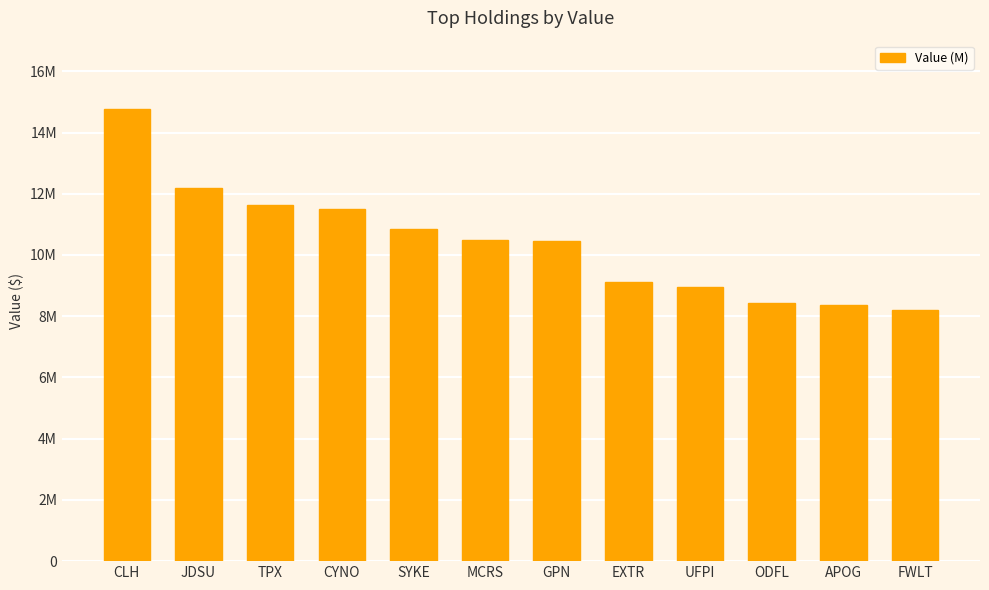

Reading left to right, transcribe all the data shown in this chart.

CLH=14781000	JDSU=12201000	TPX=11623000	CYNO=11510000	SYKE=10842000	MCRS=10504000	GPN=10471000	EXTR=9123000	UFPI=8944000	ODFL=8427000	APOG=8367000	FWLT=8190000